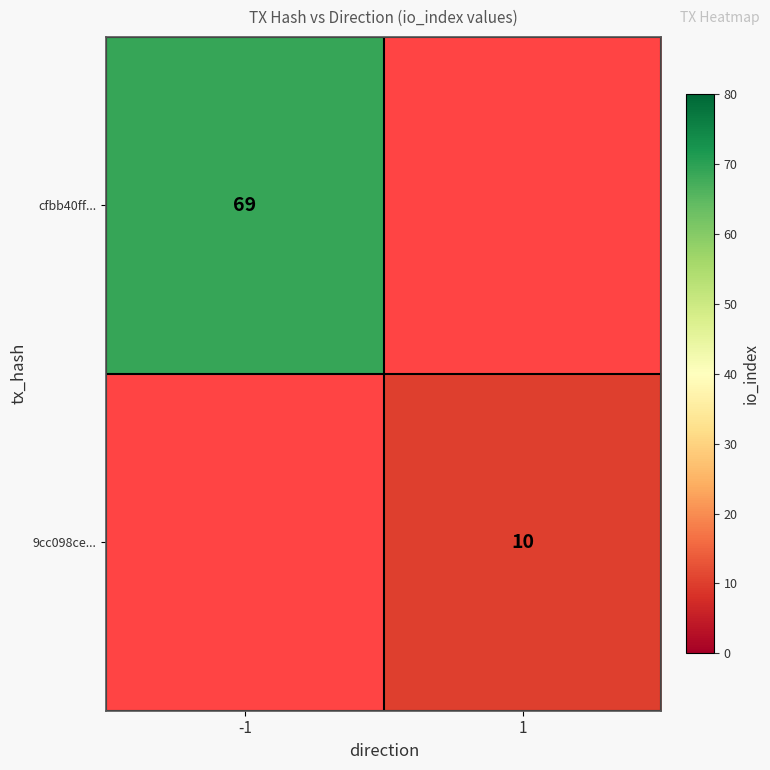

What is the maximum value shown in the chart?

69.0